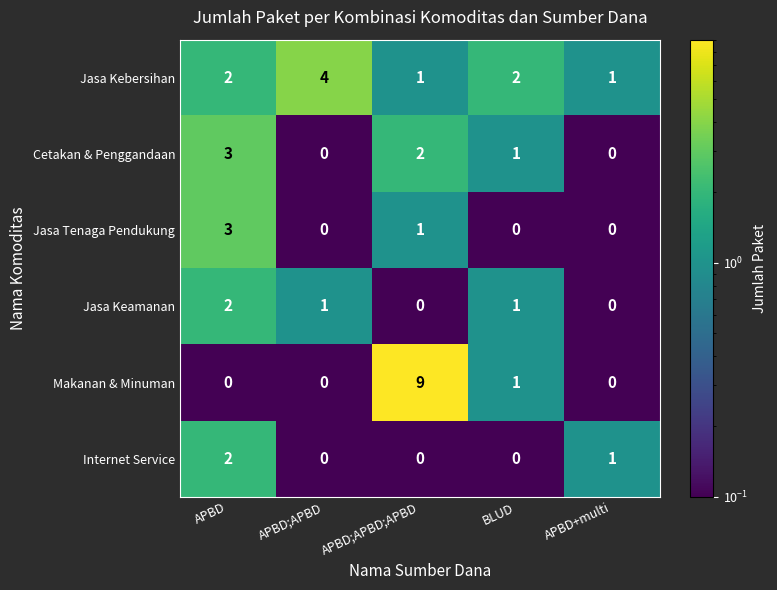

Which series changed the most between APBD;APBD and APBD+multi?

Jasa Kebersihan